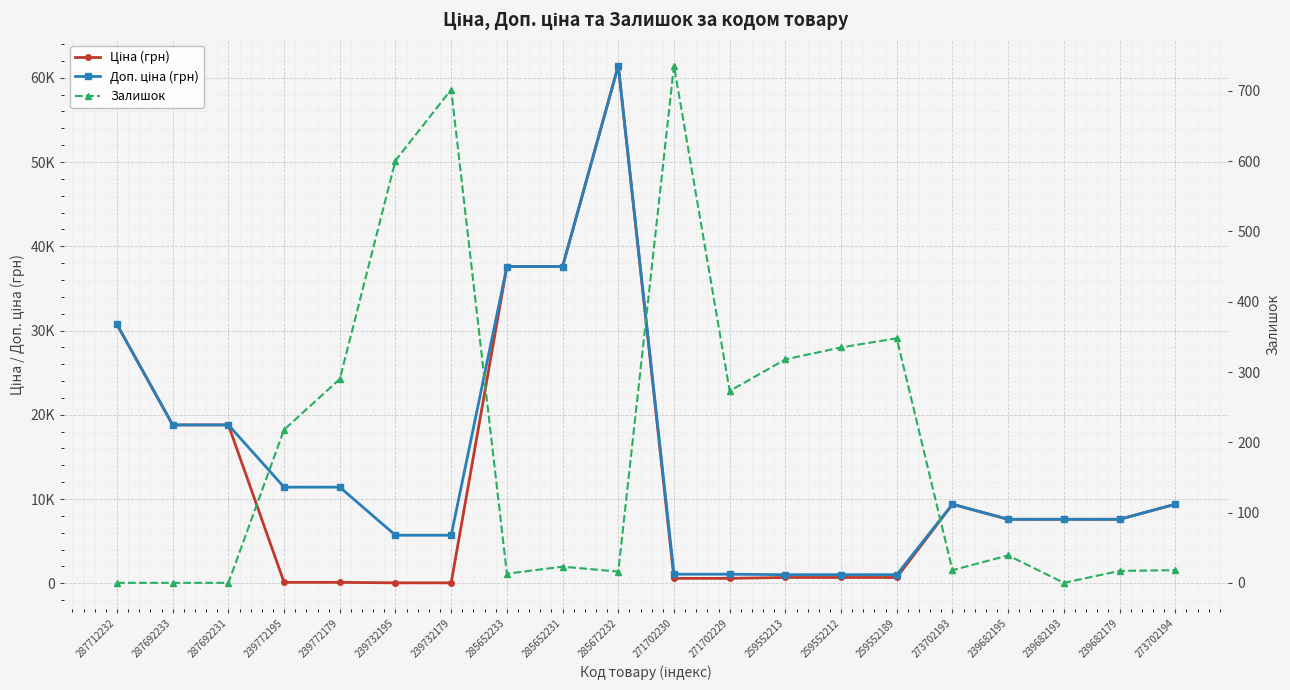

Reading right to left, transcribe all the data shown in this chart.

Ціна (грн): 9384.0	7596.5	7596.5	7596.5	9384.0	693.7	693.7	693.7	589.9	589.9	61434.3	37593.6	37593.6	57.0	57.0	114.1	114.1	18796.8	18796.8	30717.1
Доп. ціна (грн): 9384.0	7596.5	7596.5	7596.5	9384.0	1024.6	1024.6	1024.6	1081.7	1081.7	61434.3	37593.6	37593.6	5705.0	5705.0	11410.0	11410.0	18796.8	18796.8	30717.1
Залишок: 18.0	17.0	0.0	39.0	18.0	348.0	335.0	318.0	273.0	736.0	16.0	23.0	13.0	702.0	601.0	290.0	218.0	0.0	0.0	0.0